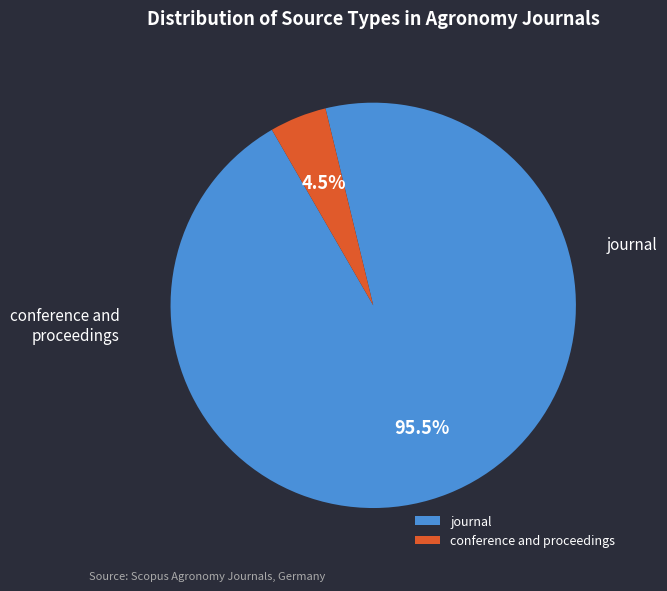

Which category has the smallest portion of the pie?

conference and proceedings